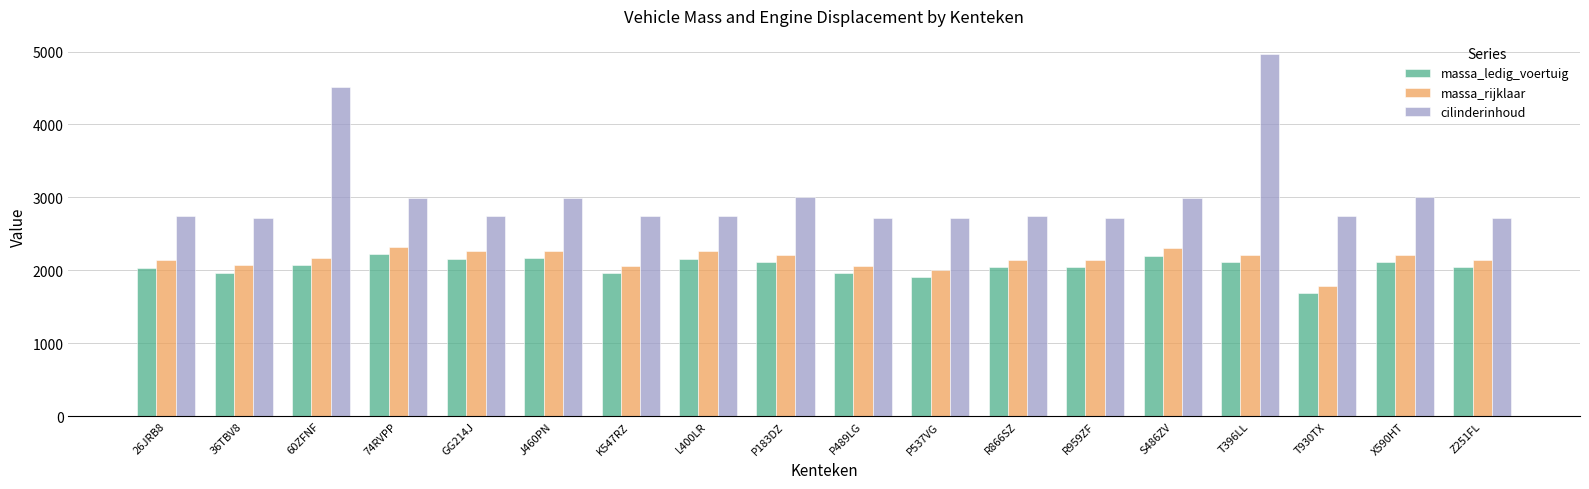

Which series has the widest spread of values?

cilinderinhoud